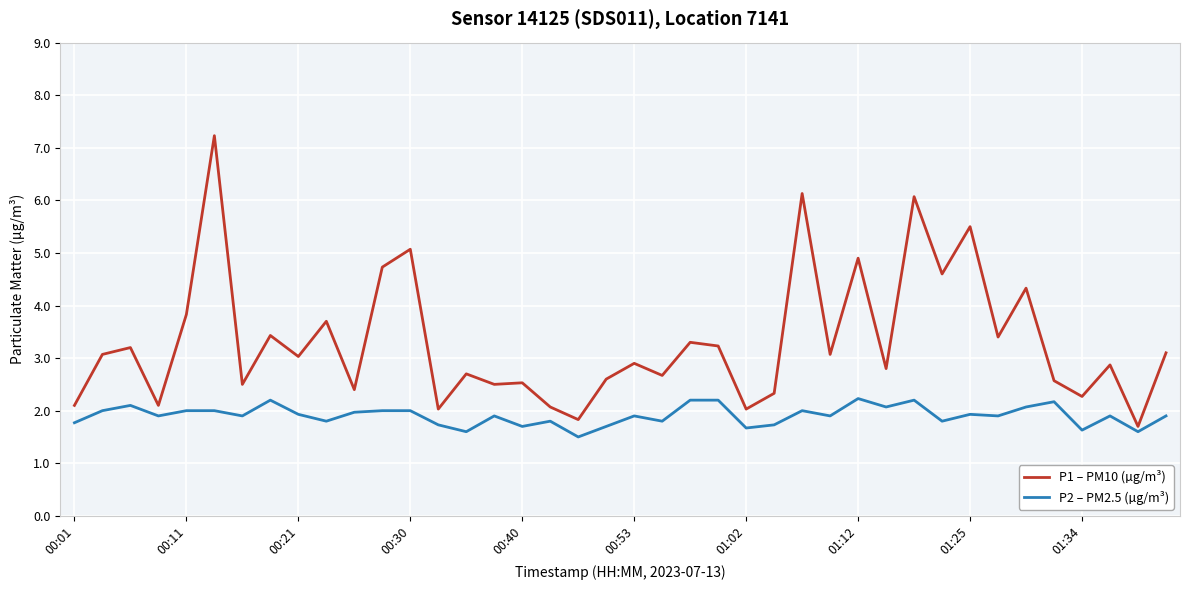

Which series has the largest range (max minus min)?

P1 – PM10 (µg/m³)